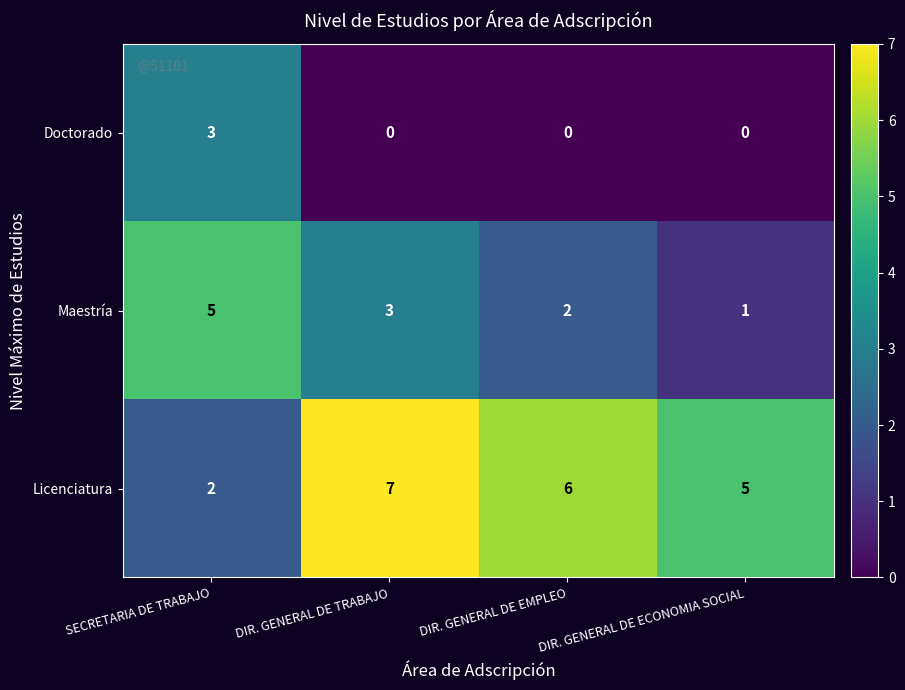

Is it true that Maestría equals 3 at DIR. GENERAL DE TRABAJO?

True